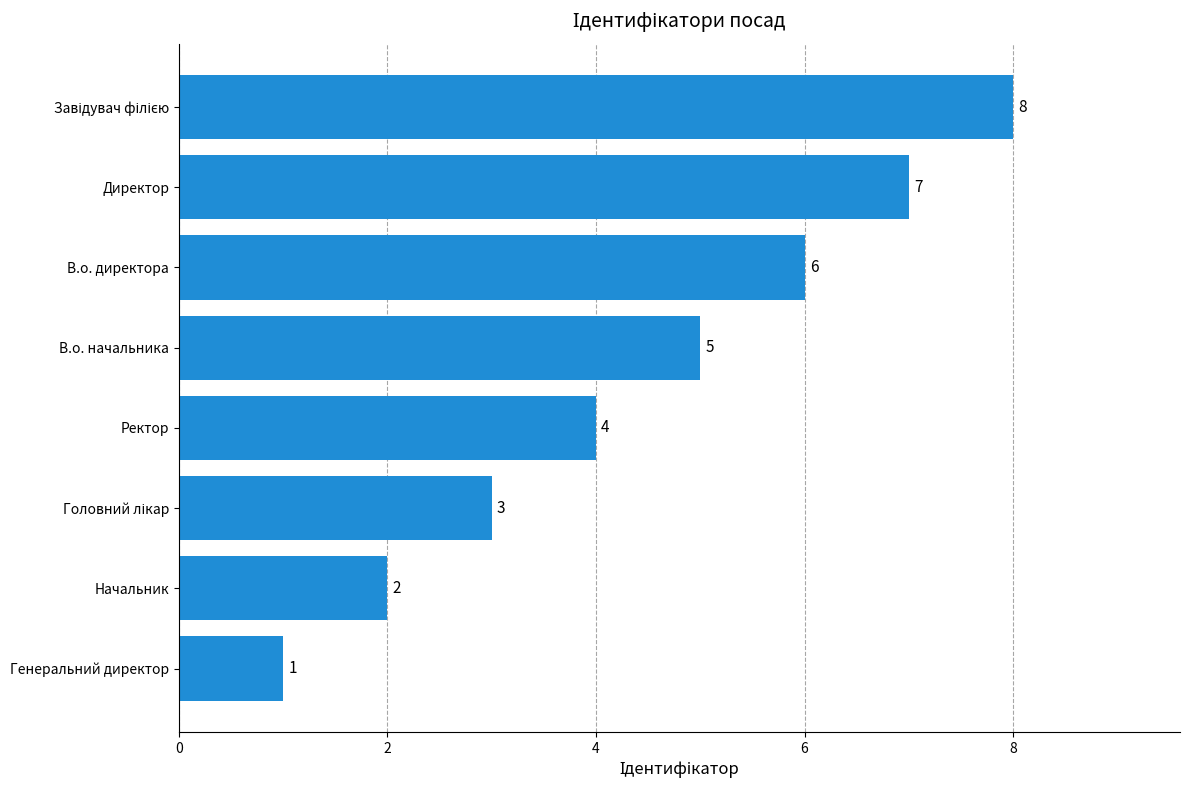

Between Генеральний директор and Ректор, which is larger?

Ректор